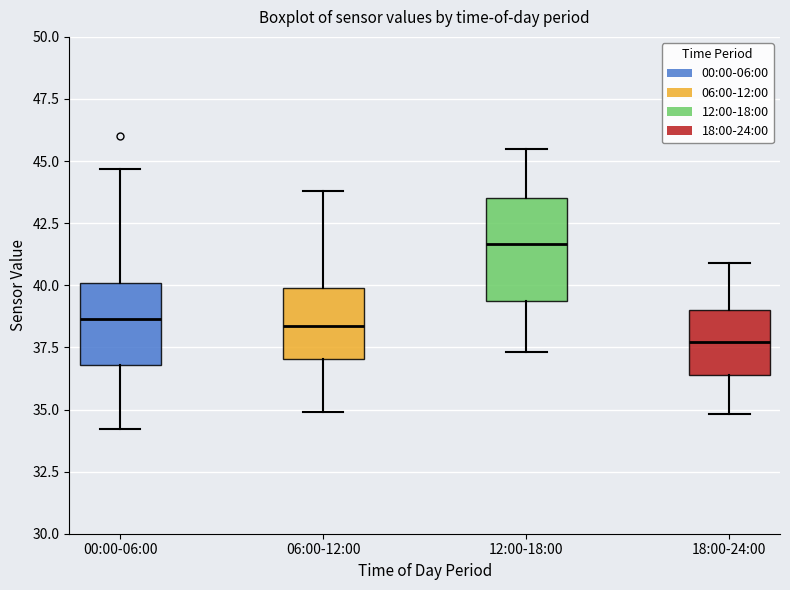

Reading left to right, transcribe this box plot: for each box, give where its median line is, the range the box spans, and where its two whiskers end, as read against the y-axis. The values are not printed on the chart, so give them approximately, as read against the axis.

00:00-06:00: median 38.5, box 37.0 to 40.0, whiskers 34.0 to 44.5
06:00-12:00: median 38.5, box 37.0 to 40.0, whiskers 35.0 to 44.0
12:00-18:00: median 41.5, box 39.5 to 43.5, whiskers 37.5 to 45.5
18:00-24:00: median 37.5, box 36.5 to 39.0, whiskers 35.0 to 41.0